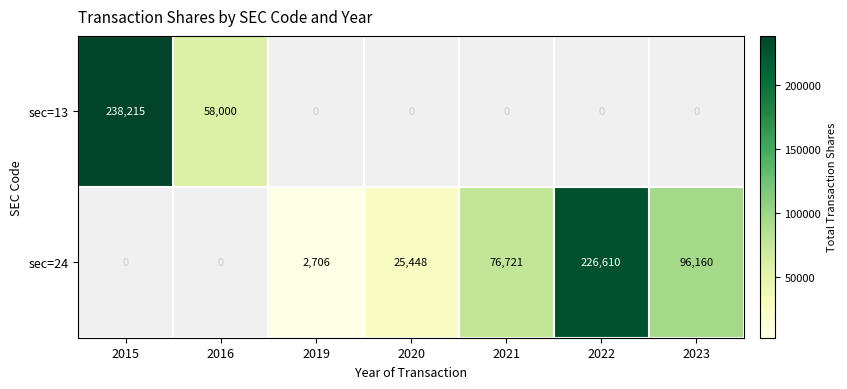

At how many categories does at least one series exceed 161112?

2